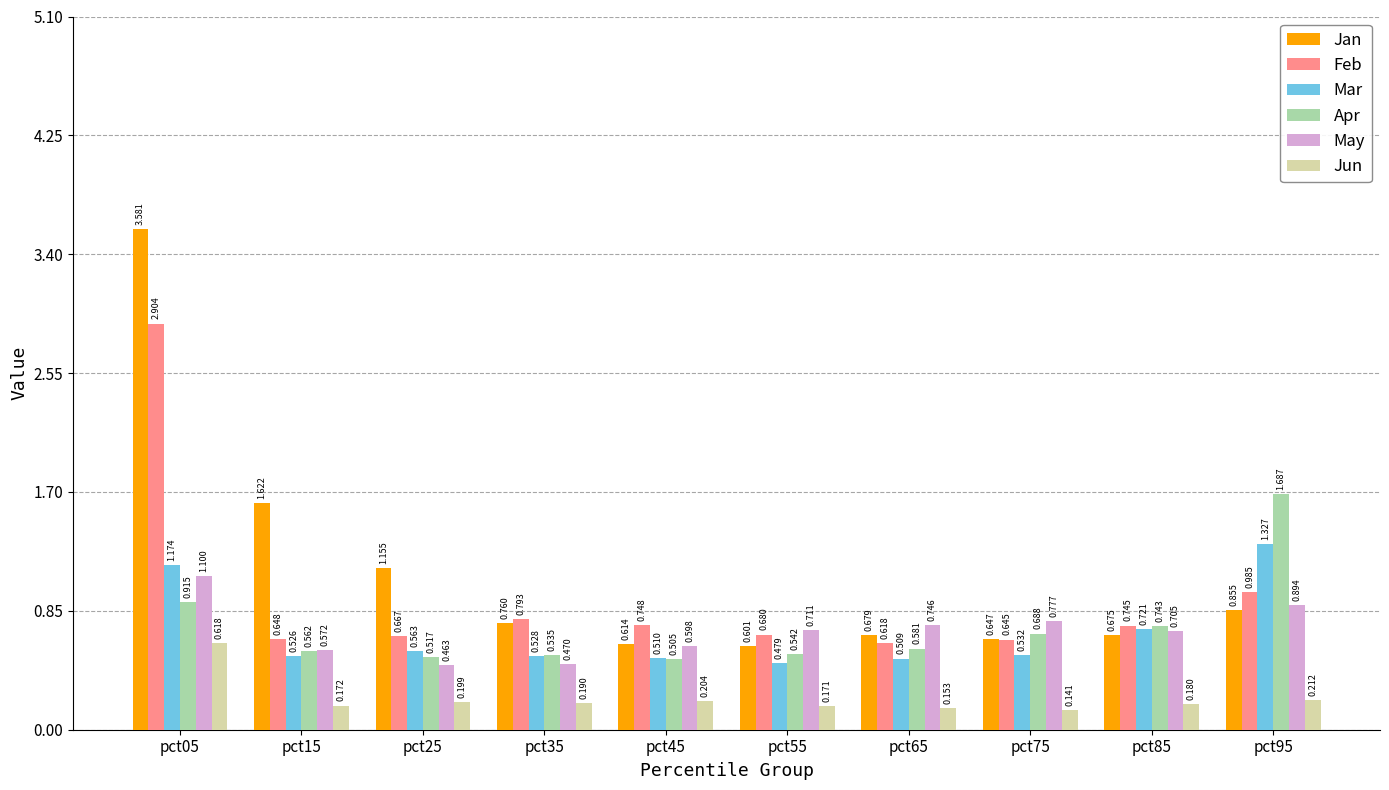

Rank the series at pct25 from lowest to highest value.

Jun, May, Apr, Mar, Feb, Jan